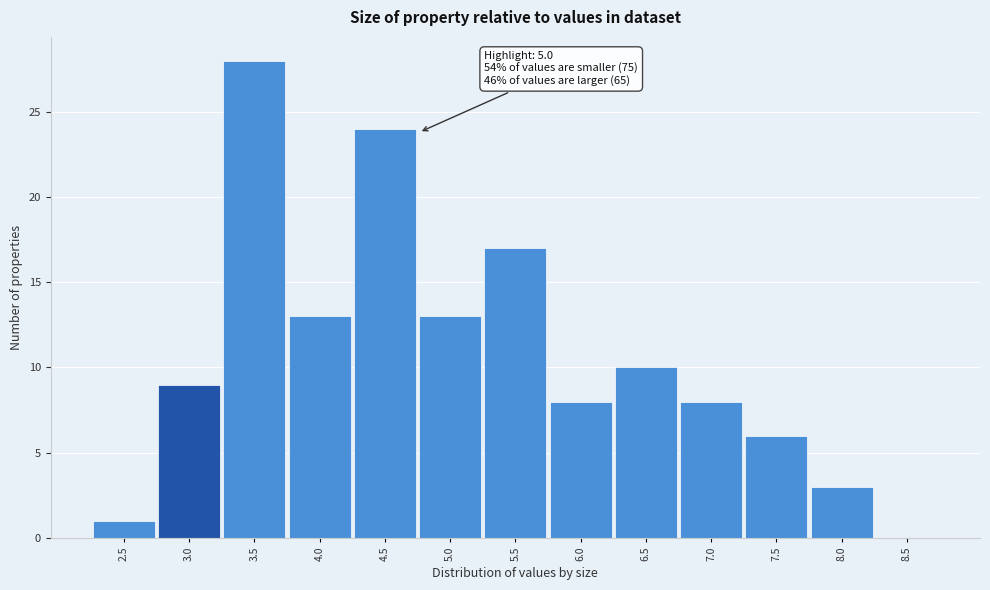

Reading left to right, transcribe all the data shown in this chart.

2.5=1	3.0=9	3.5=28	4.0=13	4.5=24	5.0=13	5.5=17	6.0=8	6.5=10	7.0=8	7.5=6	8.0=3	8.5=0